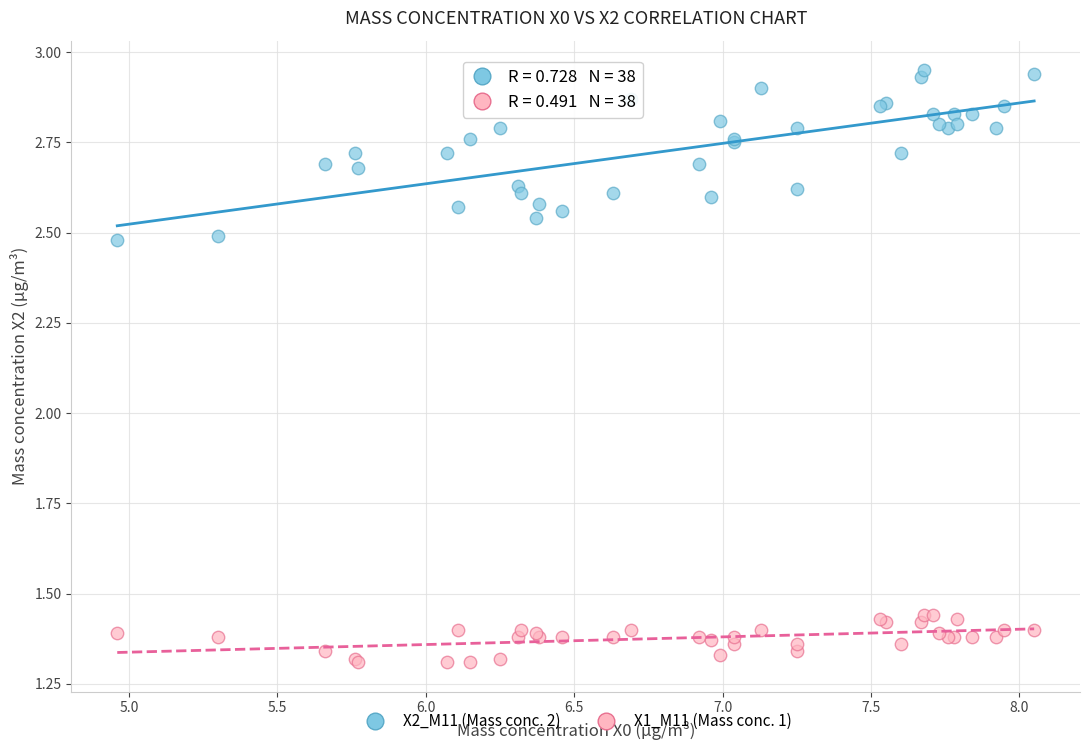

Which series contains the lowest Y value?

X1_M11 (Mass conc. 1)